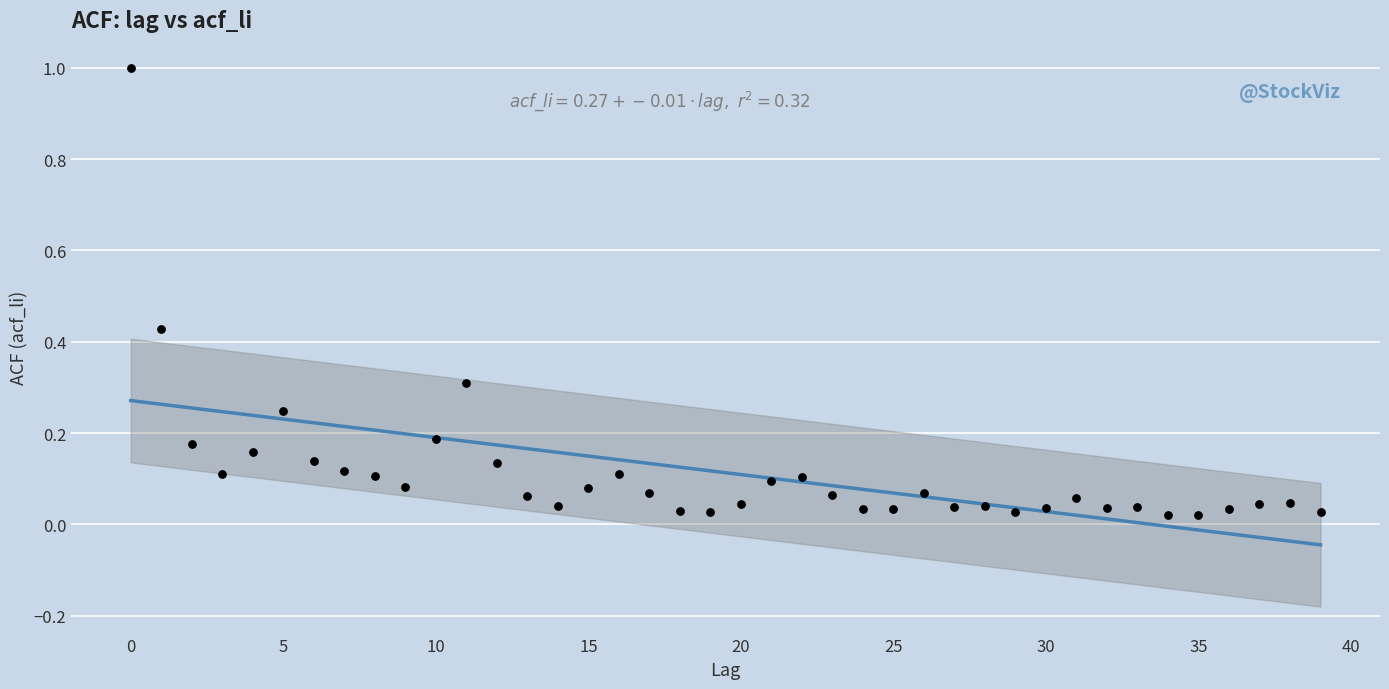

How many points are shown in the scatter plot?

40